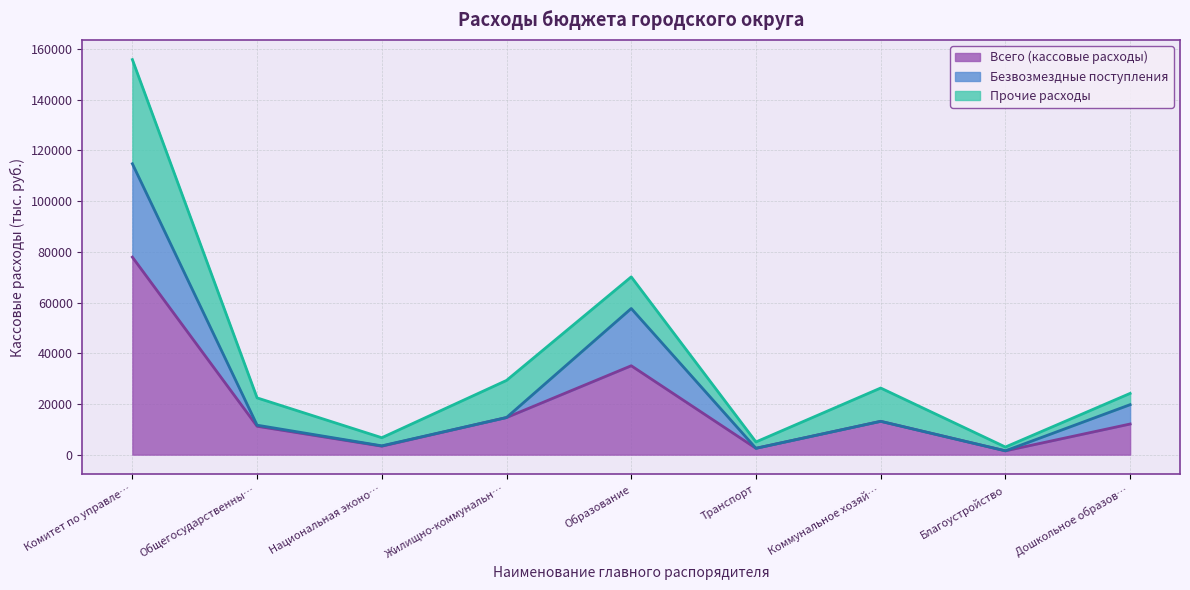

What is the total value across all series at Образование?

70134